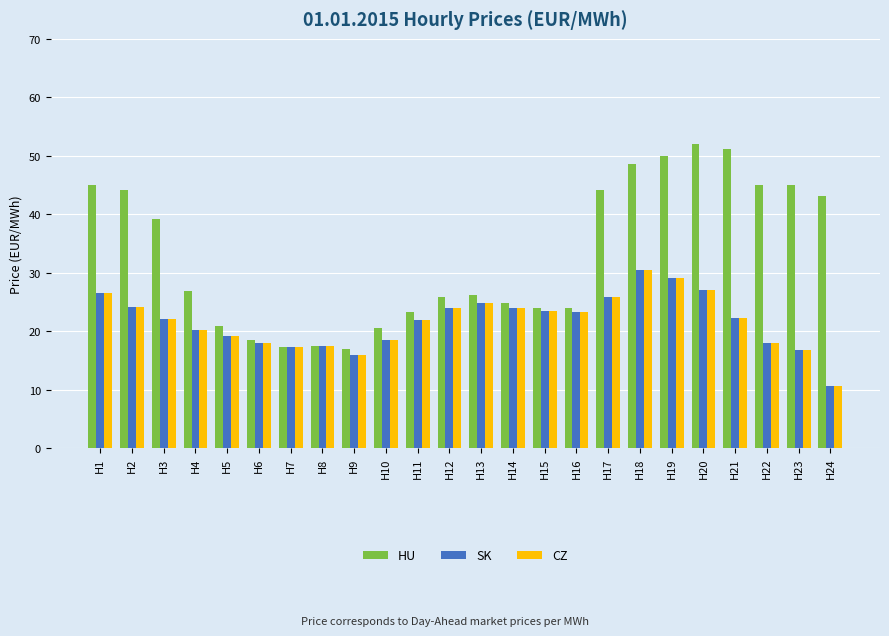

Which series has the largest total across all categories?

HU